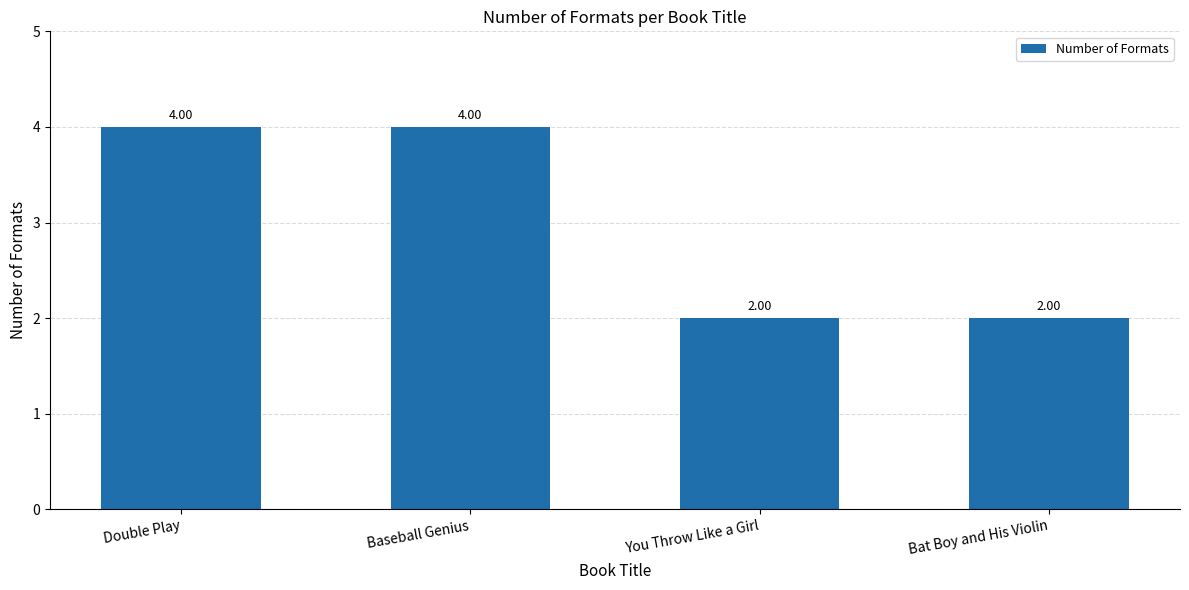

What is the ratio of the value at Baseball Genius to the value at Double Play?

1.0